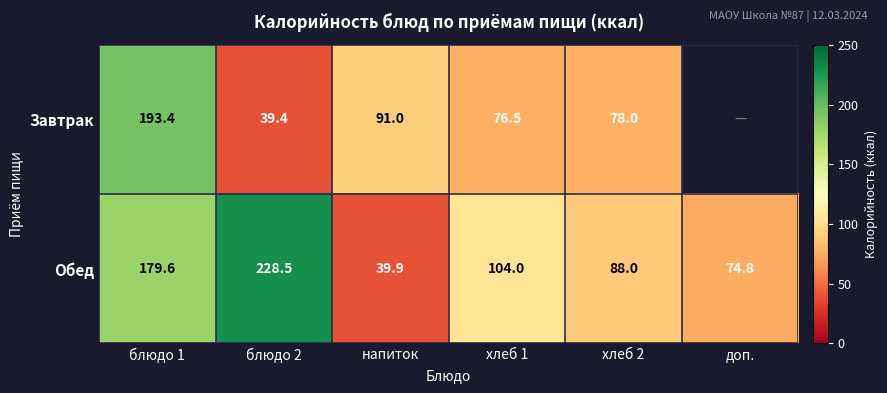

The Обед series shows 316.2 at блюдо 1. True or false?

False